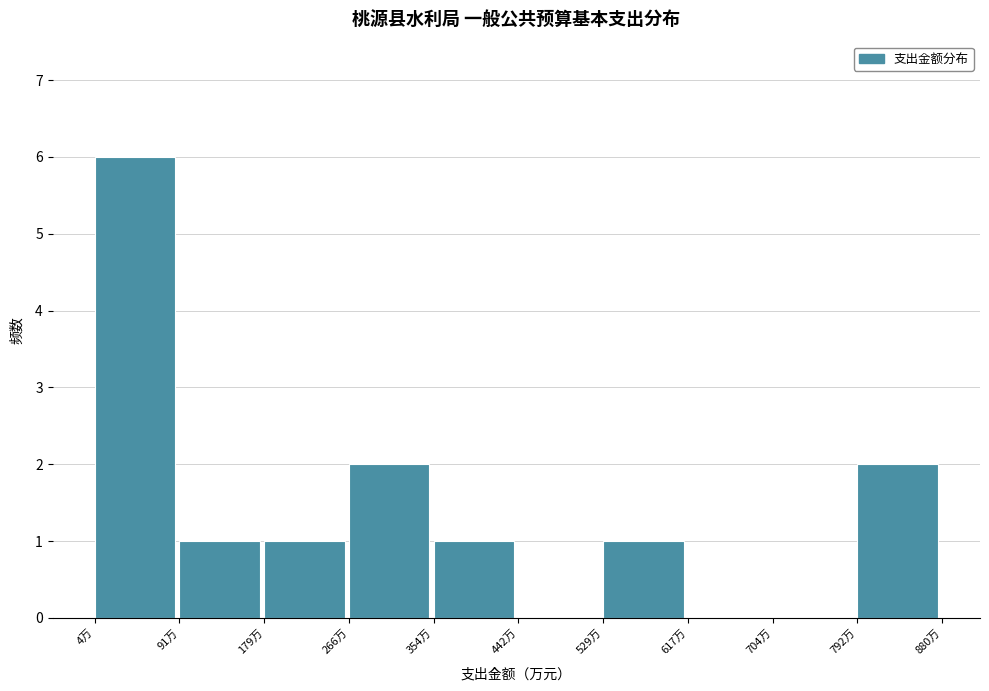

How tall is the bar that spans 90 to 180 on the x-axis? Neither the bar edges nor the heights are printed on the chart, so give them approximately, as read against the axes.

1